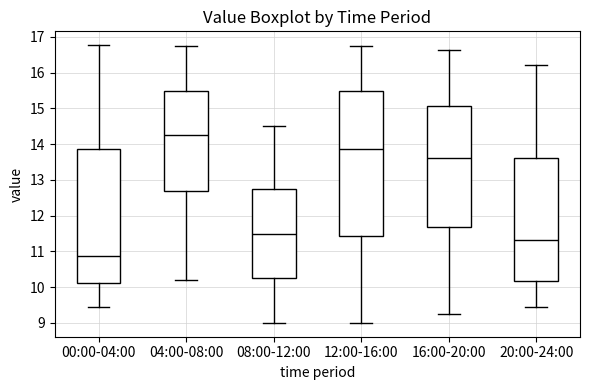

Reading left to right, transcribe this box plot: for each box, give where its median line is, the range the box spans, and where its two whiskers end, as read against the y-axis. The values are not printed on the chart, so give them approximately, as read against the axis.

00:00-04:00: median 10.9, box 10.1 to 13.9, whiskers 9.5 to 16.8
04:00-08:00: median 14.3, box 12.7 to 15.5, whiskers 10.2 to 16.8
08:00-12:00: median 11.5, box 10.3 to 12.8, whiskers 9.0 to 14.5
12:00-16:00: median 13.9, box 11.4 to 15.5, whiskers 9.0 to 16.8
16:00-20:00: median 13.6, box 11.7 to 15.1, whiskers 9.3 to 16.6
20:00-24:00: median 11.3, box 10.2 to 13.6, whiskers 9.5 to 16.2